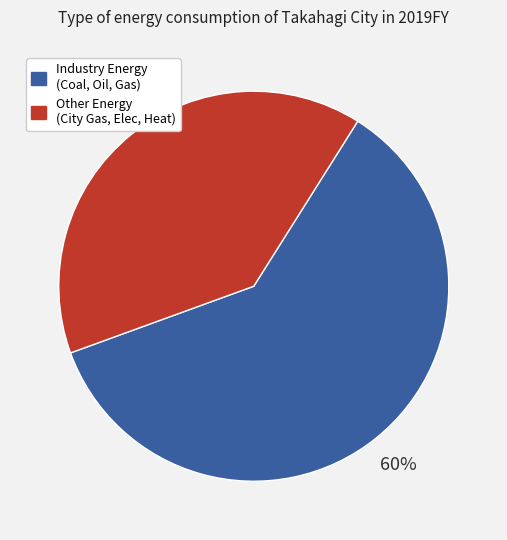

How many slices are in this pie chart?

2